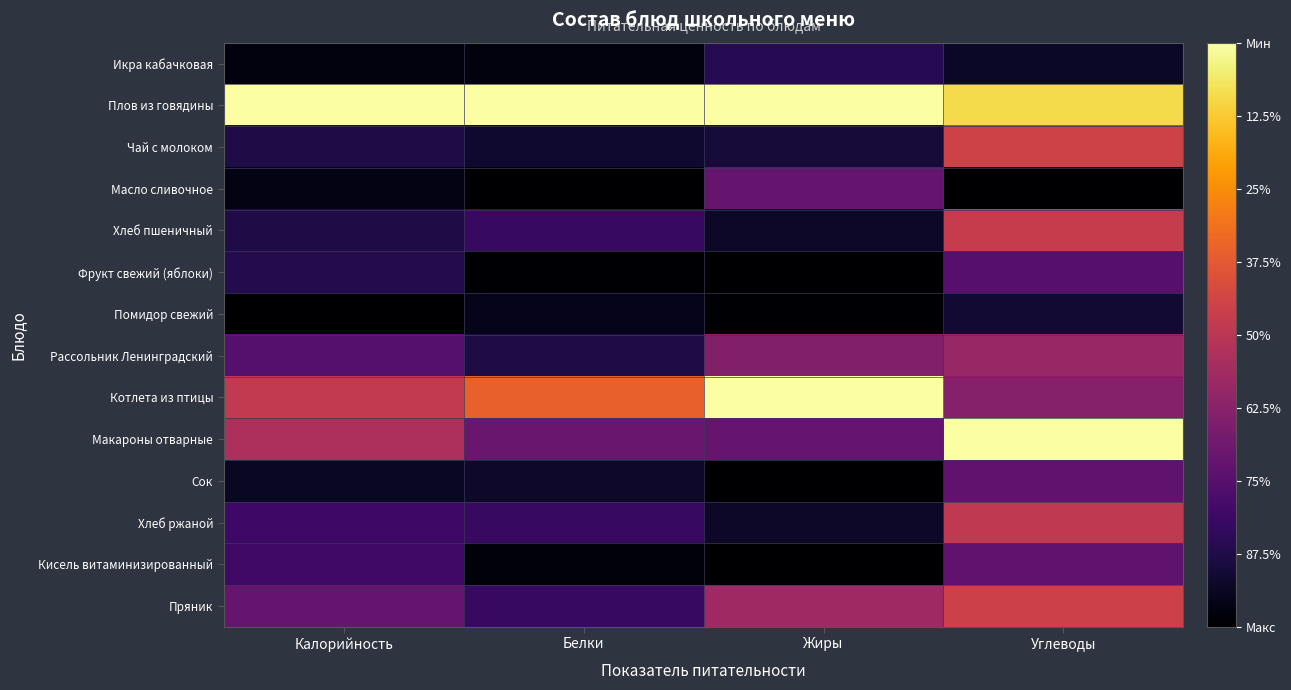

Rank the series at Белки from highest to lowest value.

Плов из говядины, Котлета из птицы, Макароны отварные, Хлеб пшеничный, Хлеб ржаной, Пряник, Рассольник Ленинградский, Чай с молоком, Сок, Помидор свежий, Икра кабачковая, Кисель витаминизированный, Фрукт свежий (яблоки), Масло сливочное